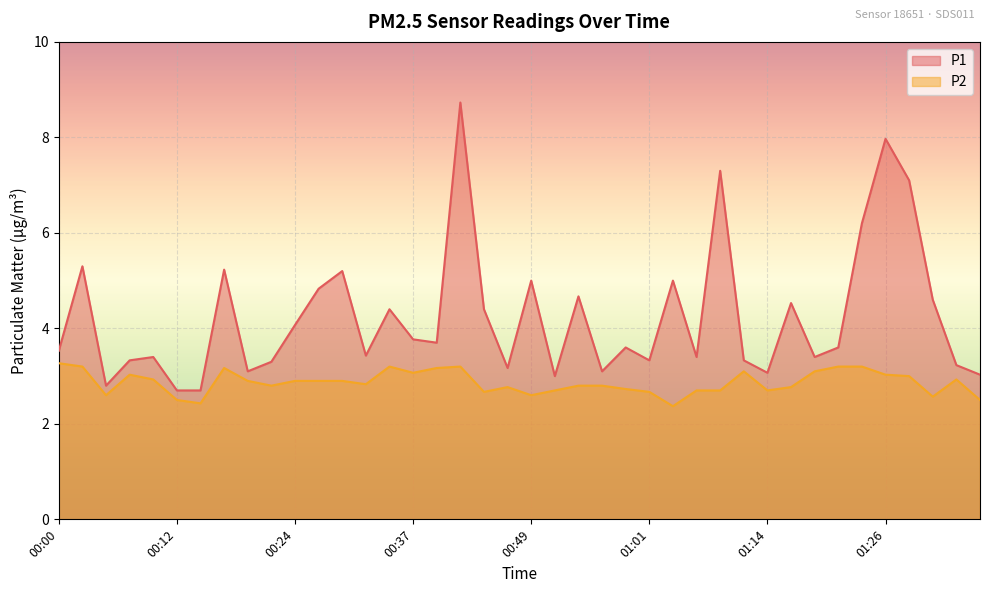

What is the value of the P2 point at the 38th from the left?

2.6